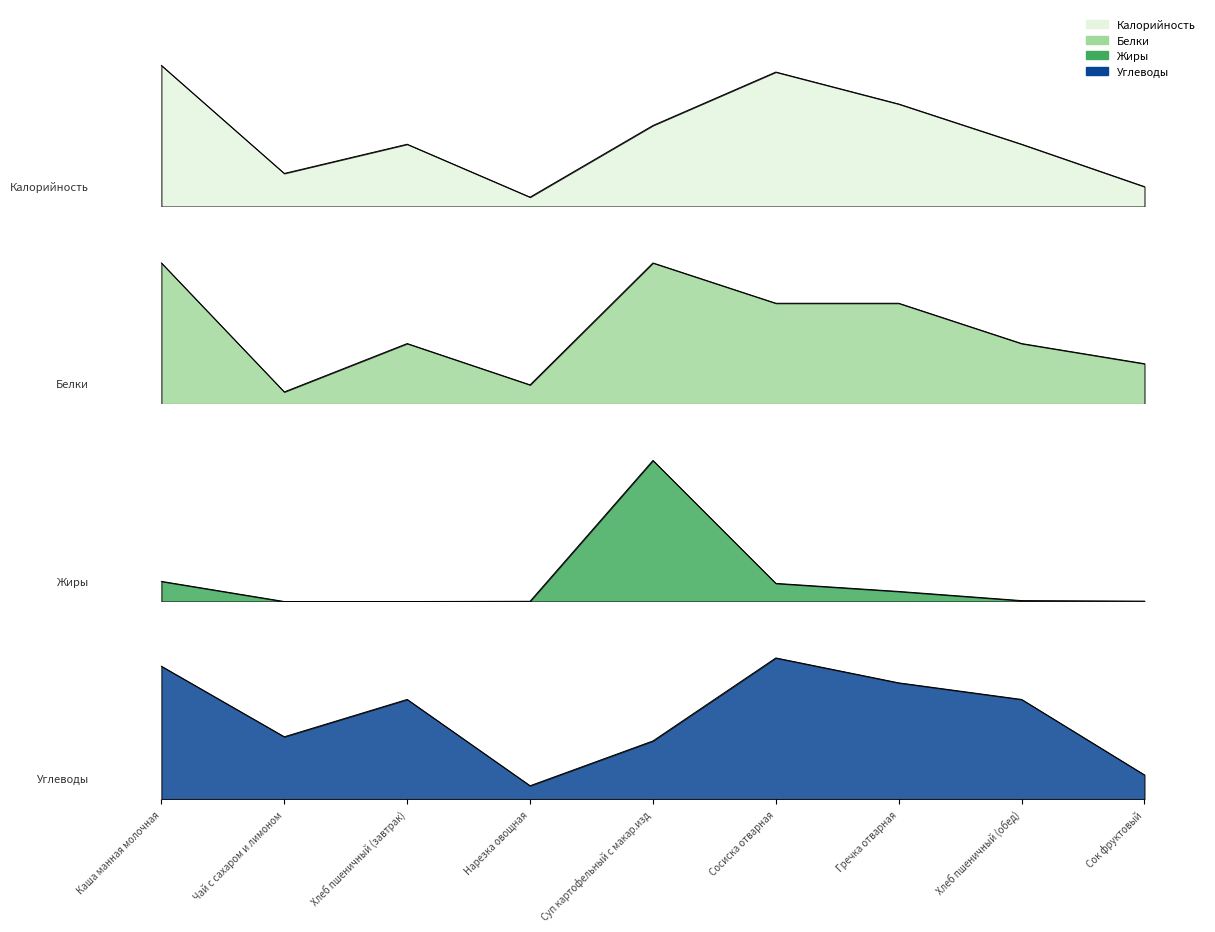

At which category does Калорийность reach its first local peak?

Хлеб пшеничный (завтрак)